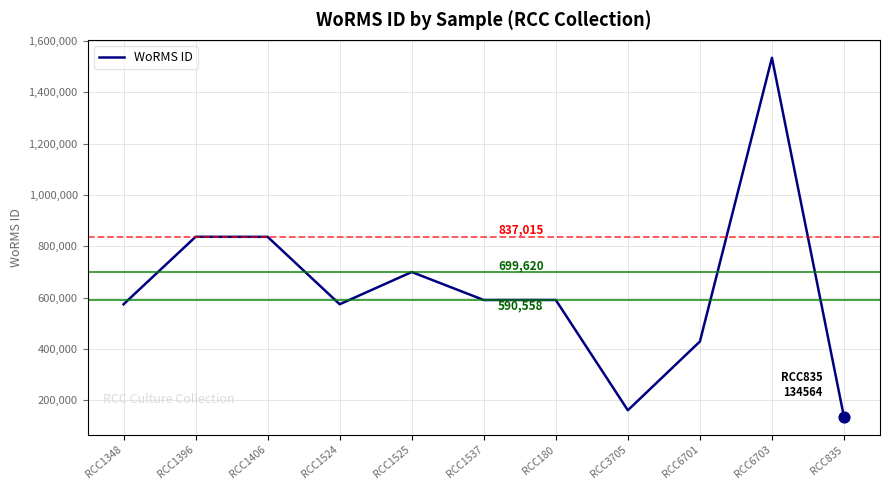

Which has a higher value, RCC835 or RCC6703?

RCC6703